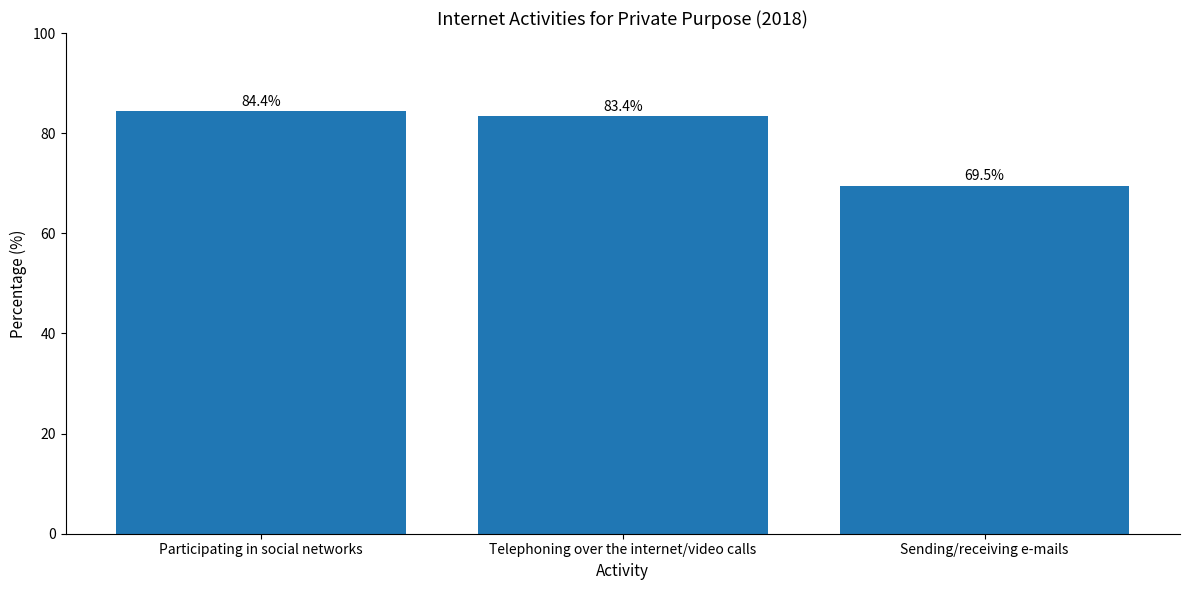

List the labels in order of value, largest first.

Participating in social networks, Telephoning over the internet/video calls, Sending/receiving e-mails